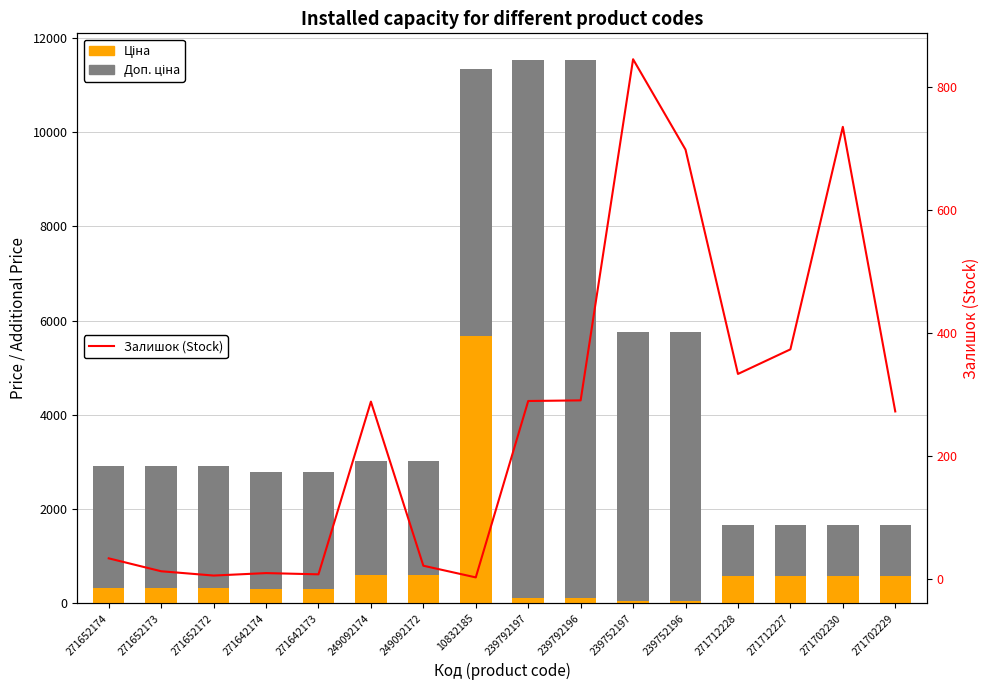

True or false: Залишок (Stock) has a value of 289.0 at 239792197.

True